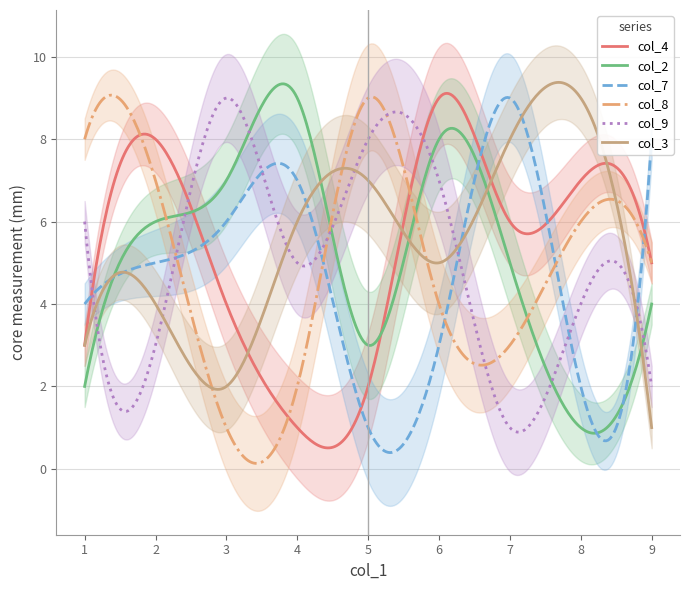

How many interior local valleys does the col_9 series have?

3